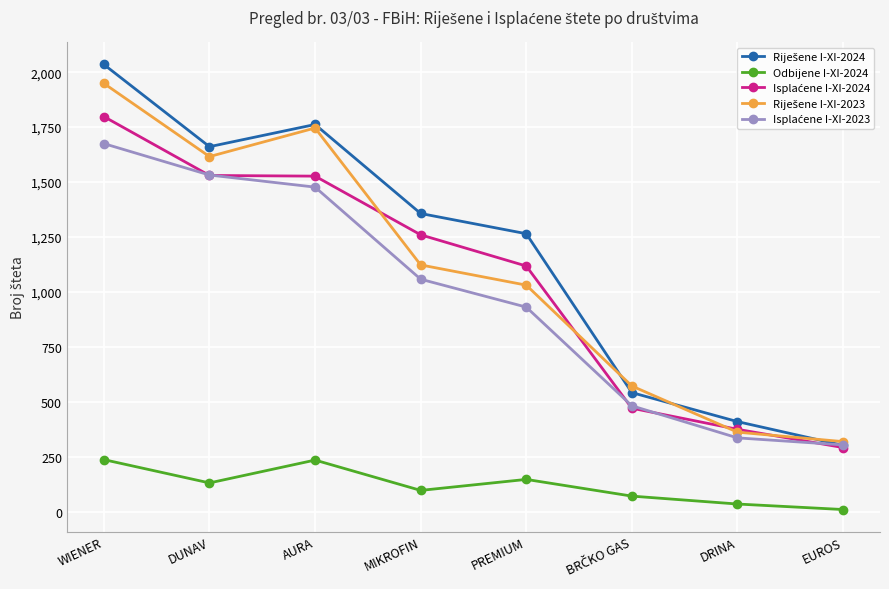

Where is the first local minimum for Odbijene I-XI-2024?

DUNAV